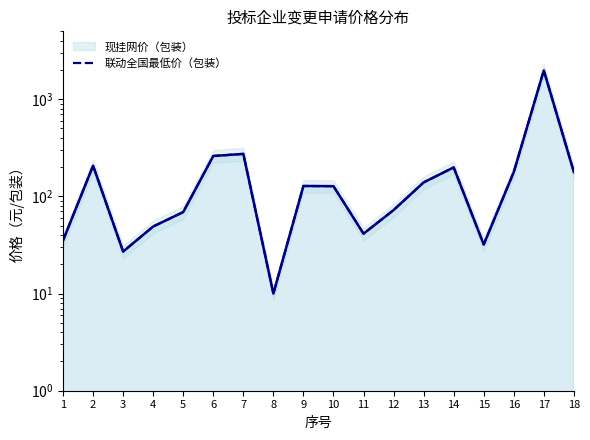

Between 16 and 17, which is larger?

17